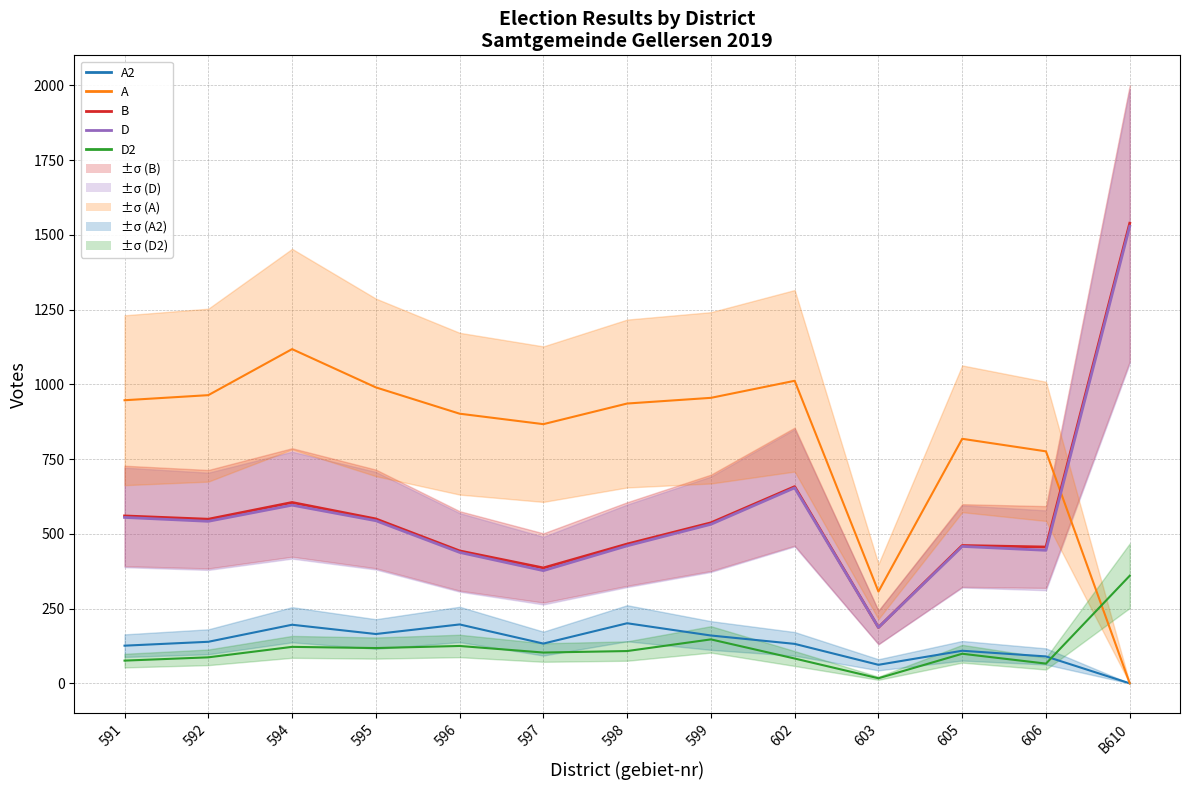

How many distinct data groups are displayed?

5